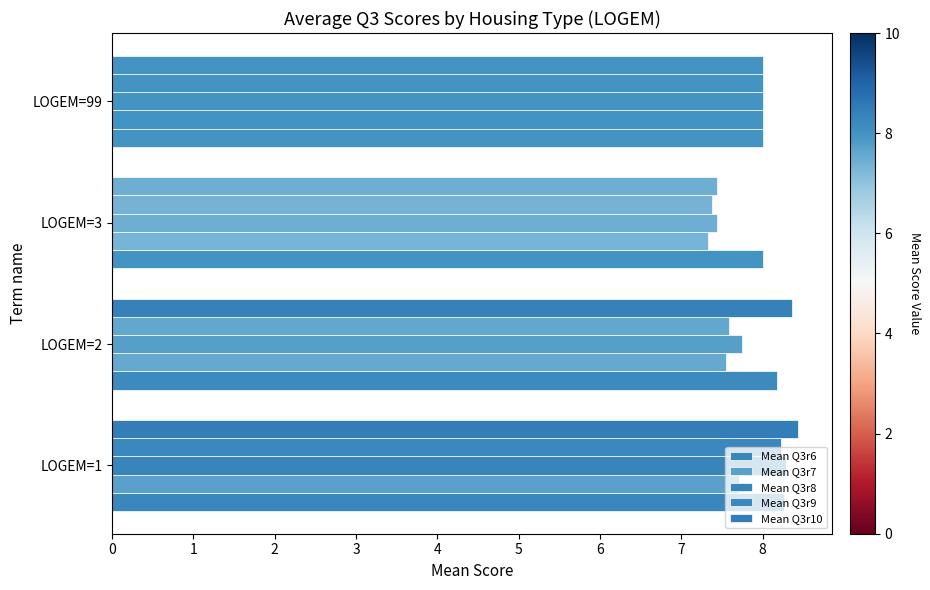

Reading left to right, list all the values displayed in this chart.

Mean Q3r6: 8.3	8.2	8.0	8.0
Mean Q3r7: 7.7	7.5	7.3	8.0
Mean Q3r8: 8.3	7.8	7.4	8.0
Mean Q3r9: 8.2	7.6	7.4	8.0
Mean Q3r10: 8.4	8.4	7.4	8.0